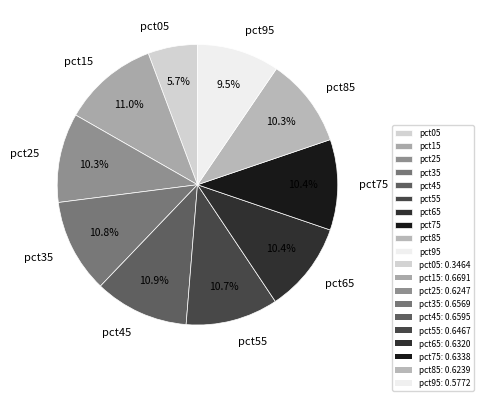

To the nearest percent, what is the combined percentage of pct35 and pct45?

22%